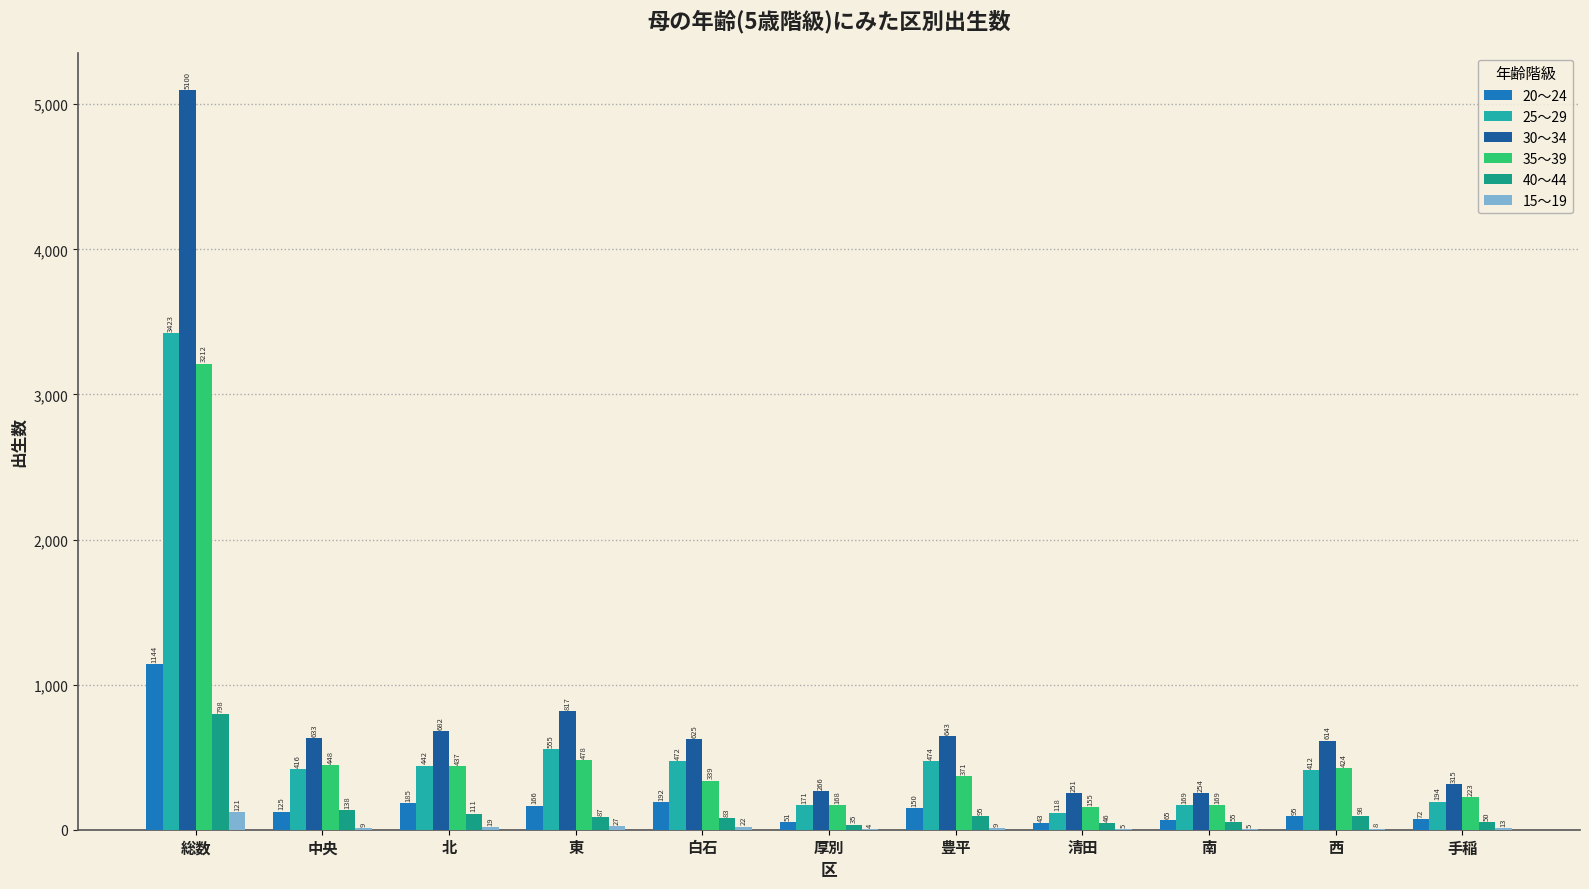

Where does the 25～29 series first go above 416?

総数